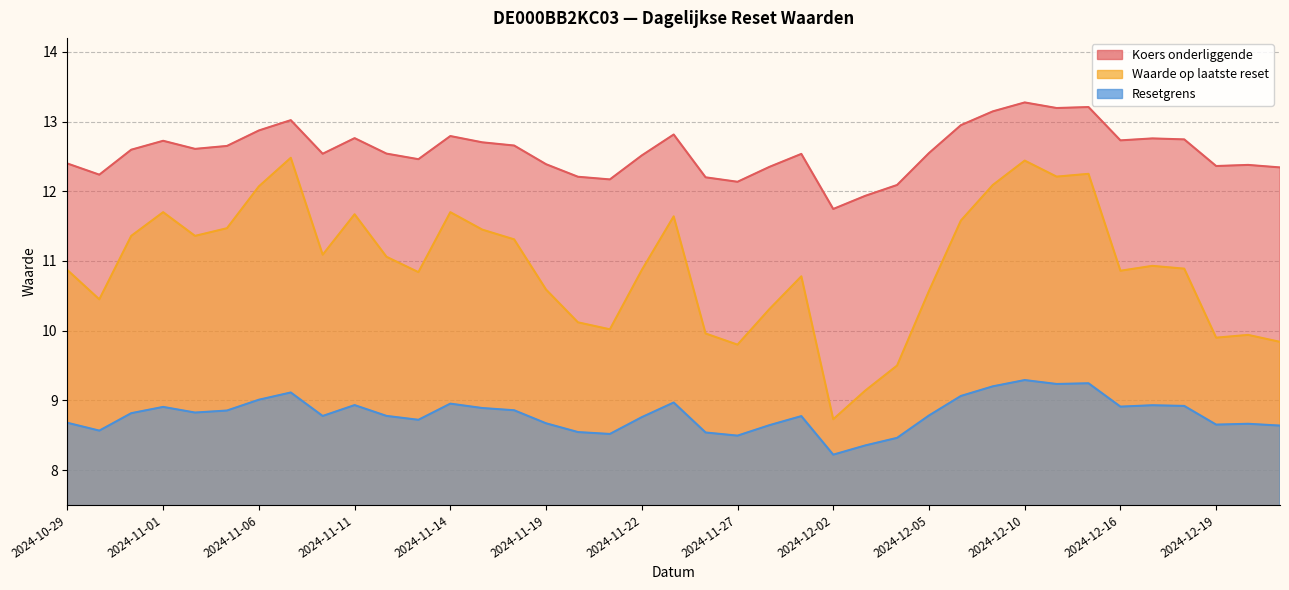

What is the lowest value of the Waarde op laatste reset series?

8.7